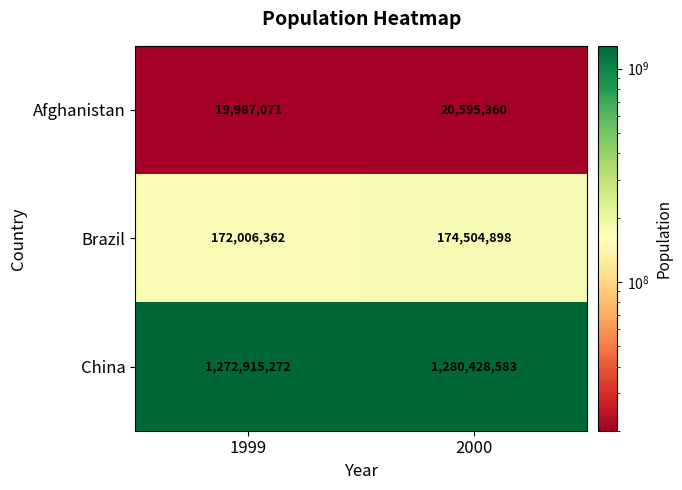

How many series are shown in this chart?

3